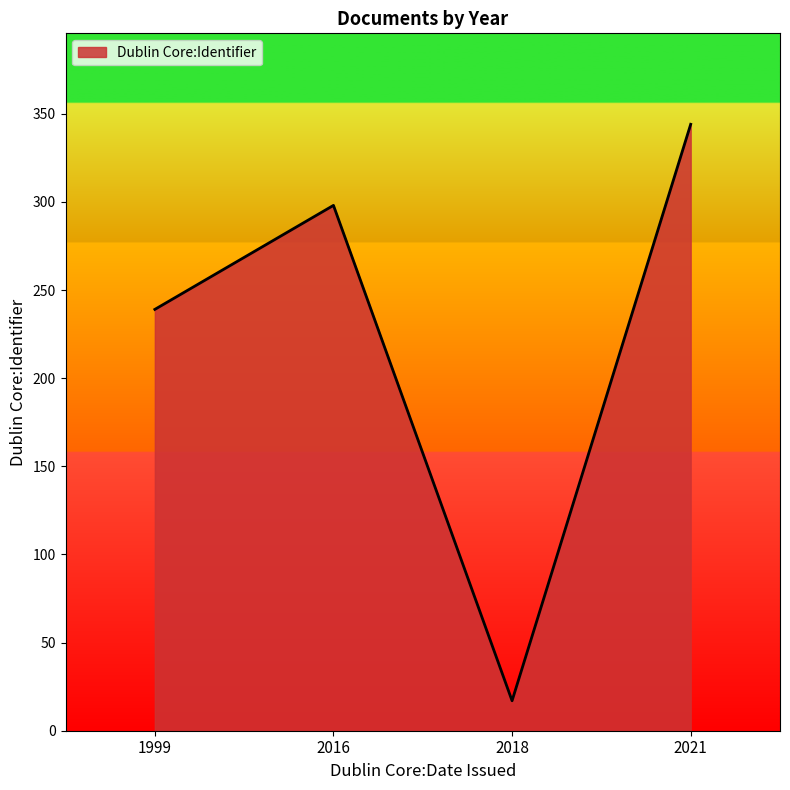

What is the sum of all values?

898